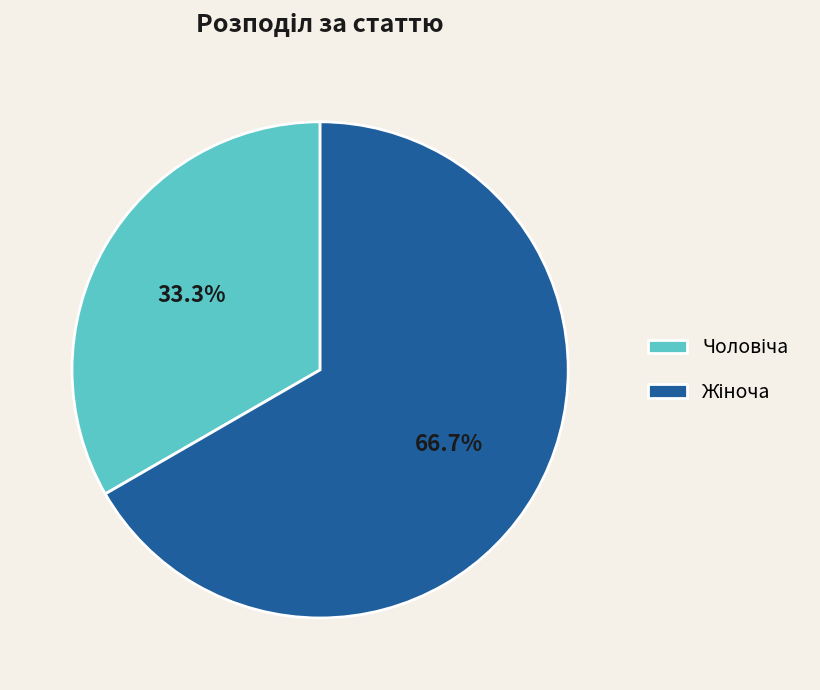

Does any single category account for the majority?

Yes